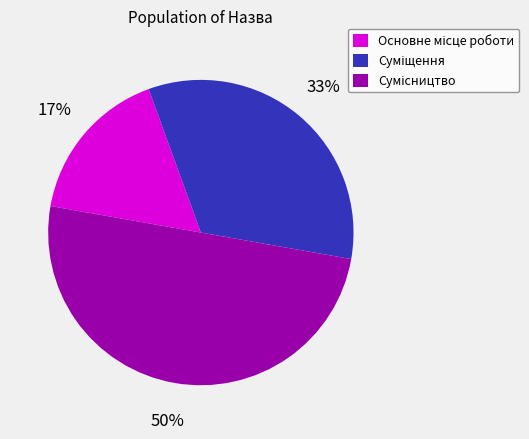

To the nearest percent, what is the difference between the largest and smallest slice percentages?

33%